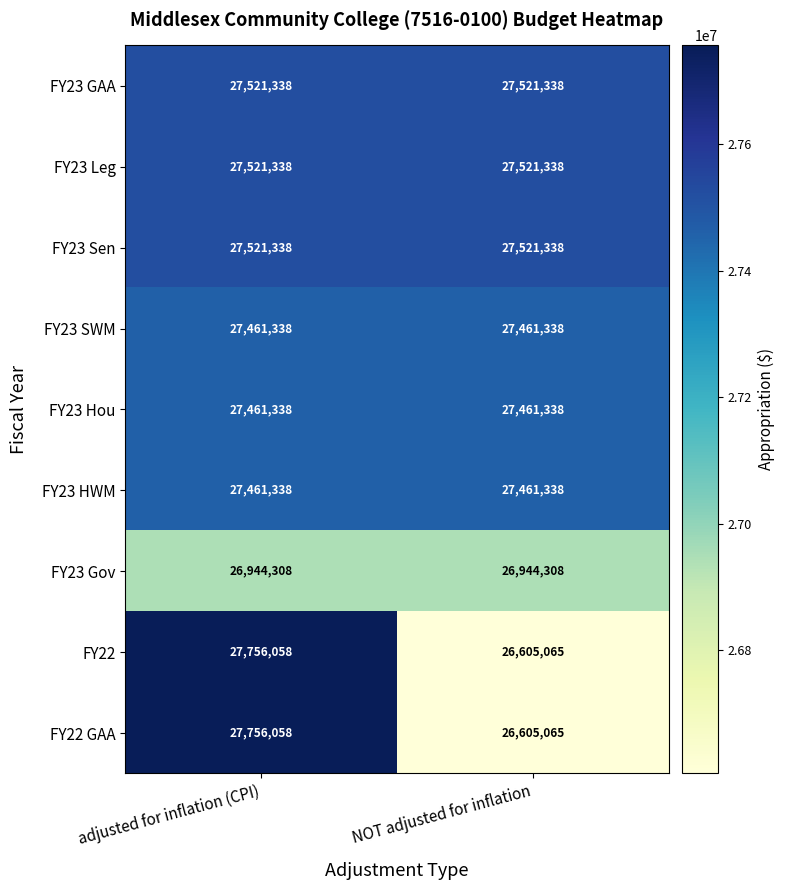

Reading left to right, transcribe all the data shown in this chart.

FY23 GAA: 27521338	27521338
FY23 Leg: 27521338	27521338
FY23 Sen: 27521338	27521338
FY23 SWM: 27461338	27461338
FY23 Hou: 27461338	27461338
FY23 HWM: 27461338	27461338
FY23 Gov: 26944308	26944308
FY22: 27756058	26605065
FY22 GAA: 27756058	26605065